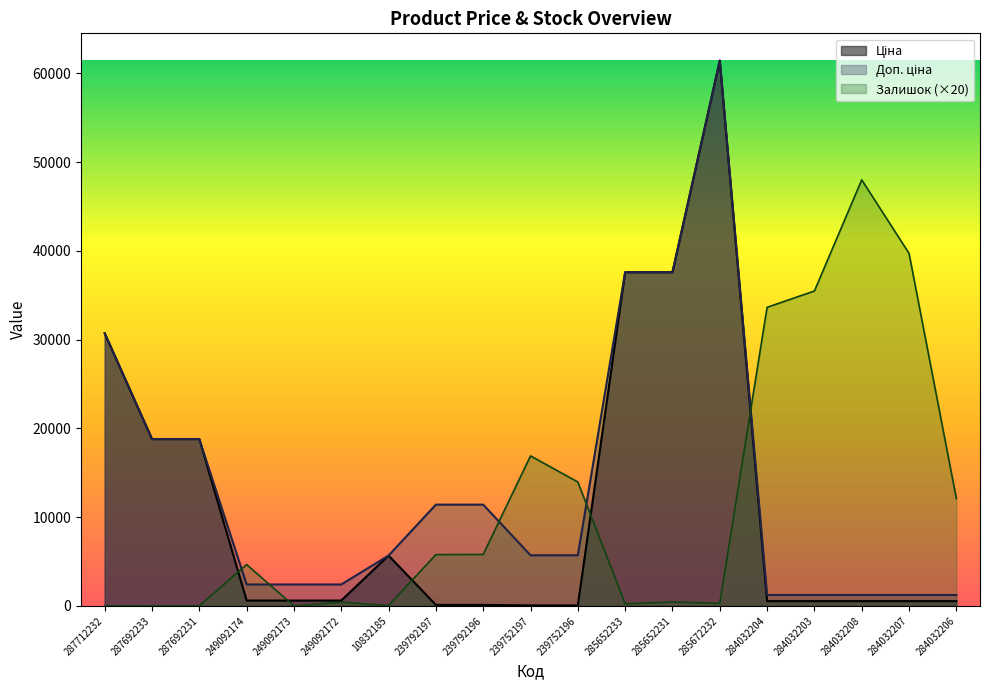

Count the number of data series in this chart.

3